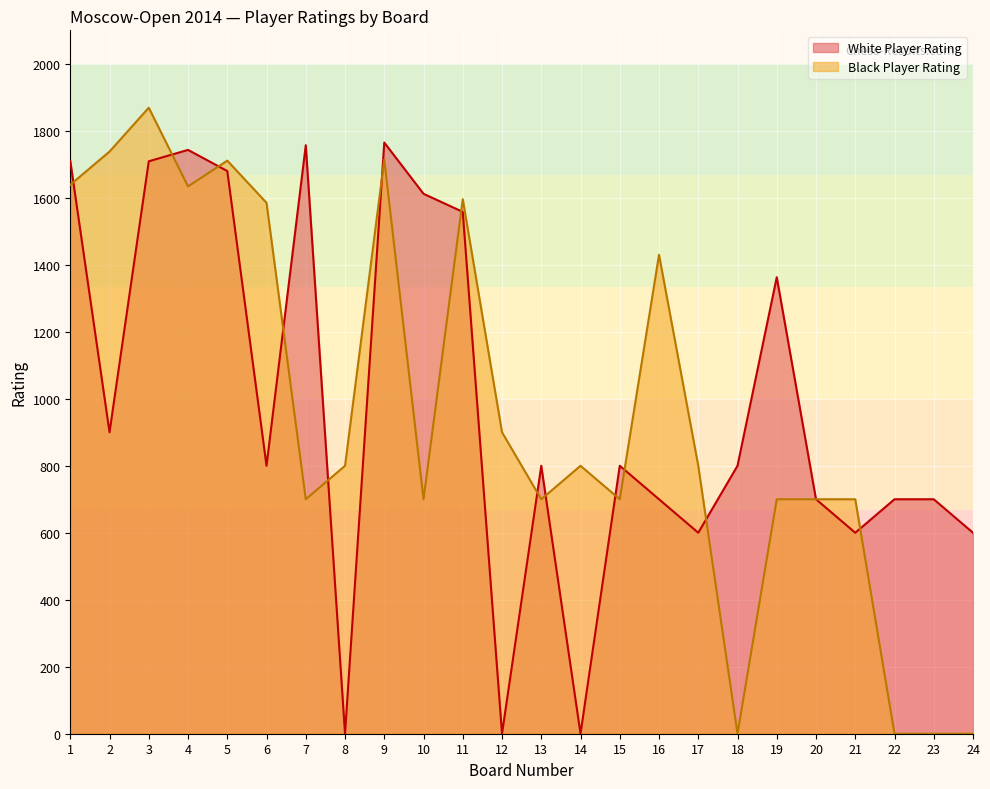

The Black Player Rating series shows 700 at 13. True or false?

True